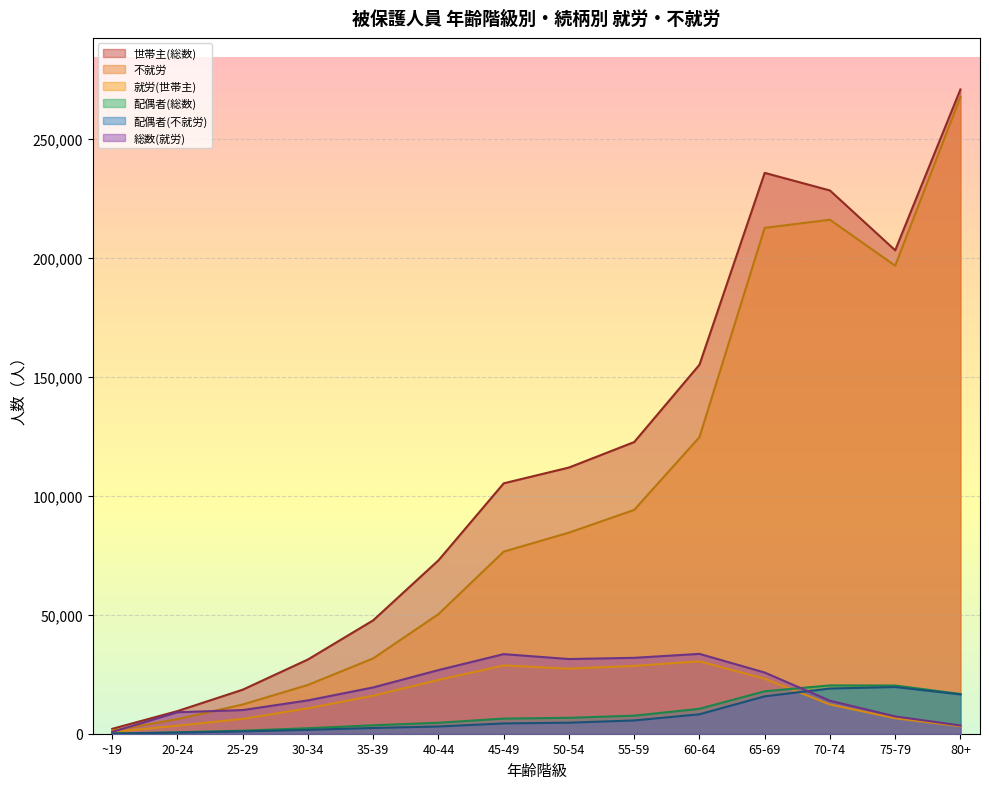

What is the sum of all 不就労 values?

1395550